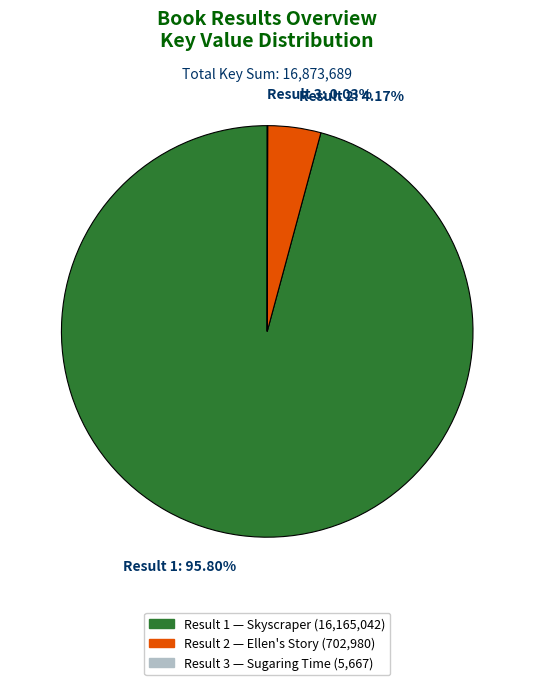

Which category has the biggest portion of the pie?

Result 1: 95.80%